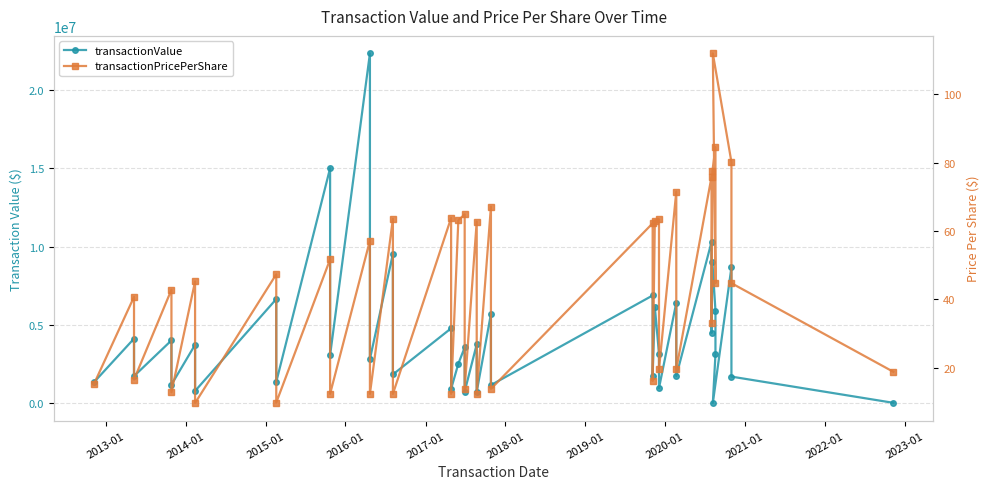

How many categories are shown in the chart?

40